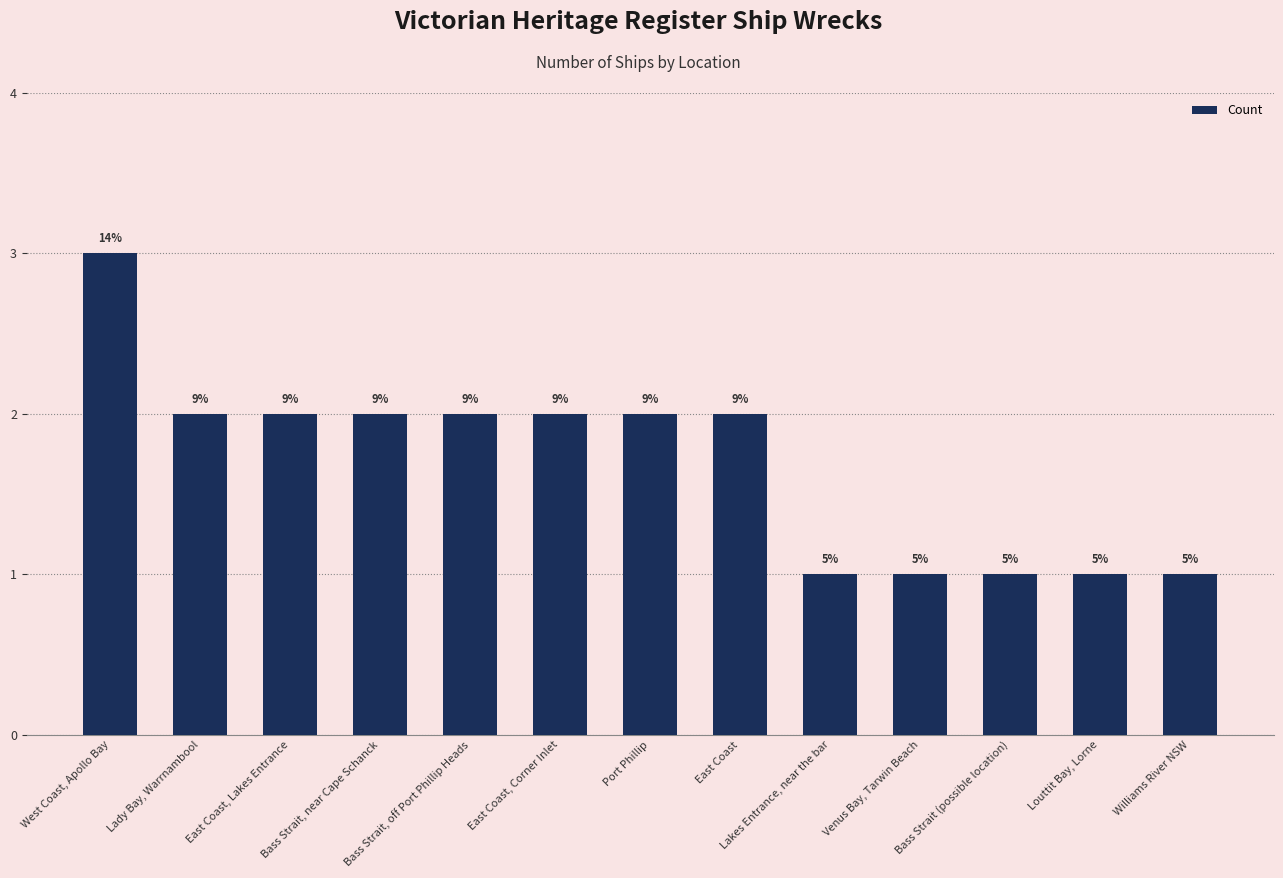

Are the bars horizontal?

No